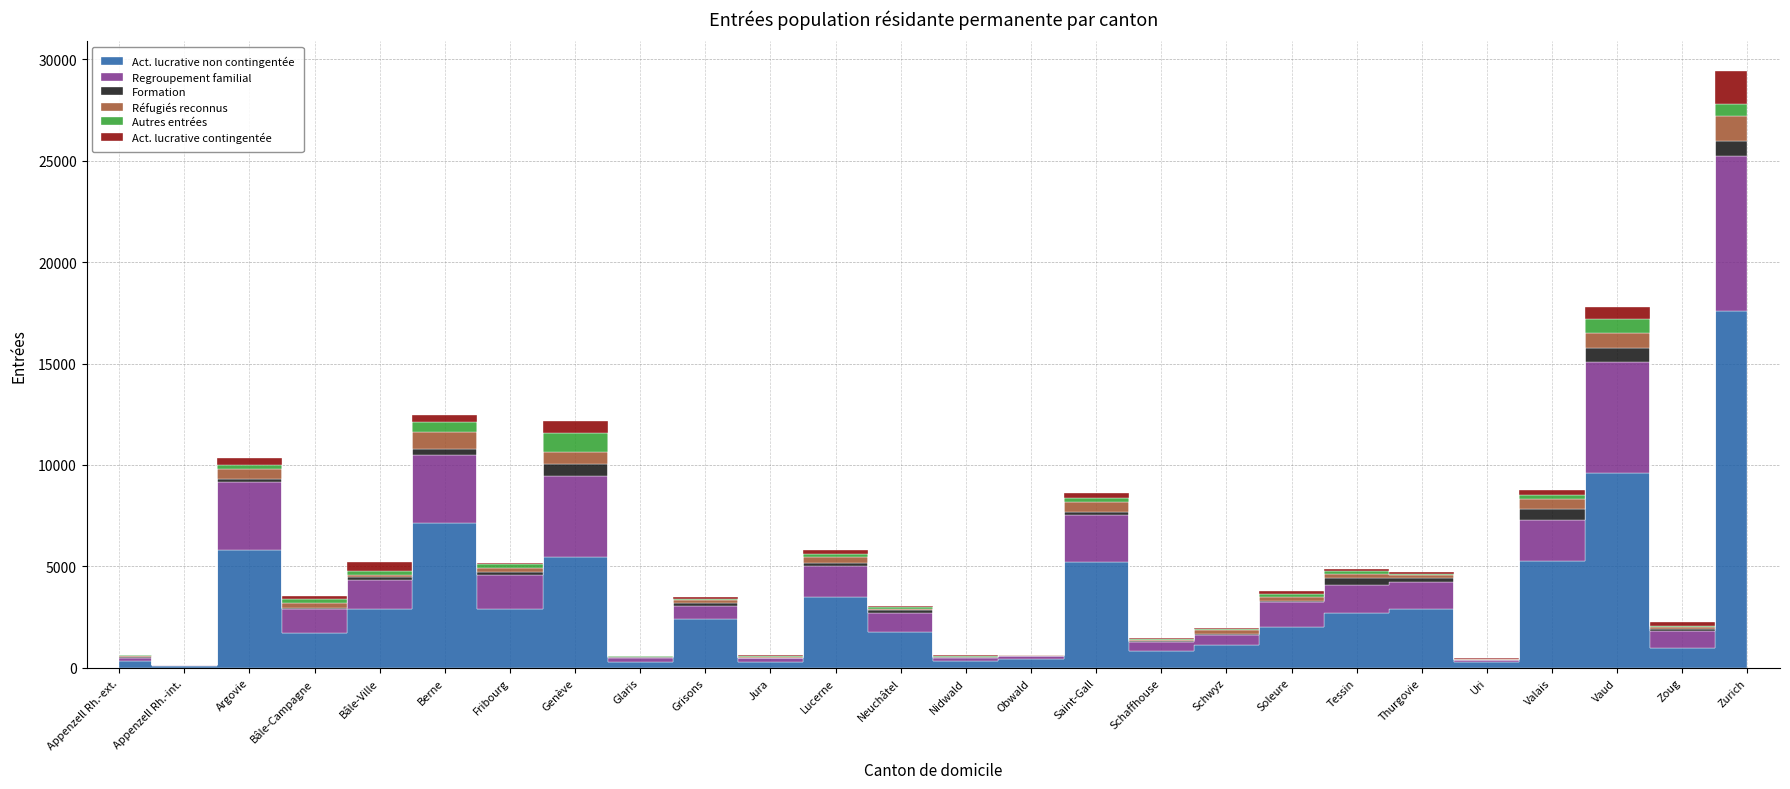

What is the sum of the Act. lucrative non contingentée values at Argovie and Tessin?

8486